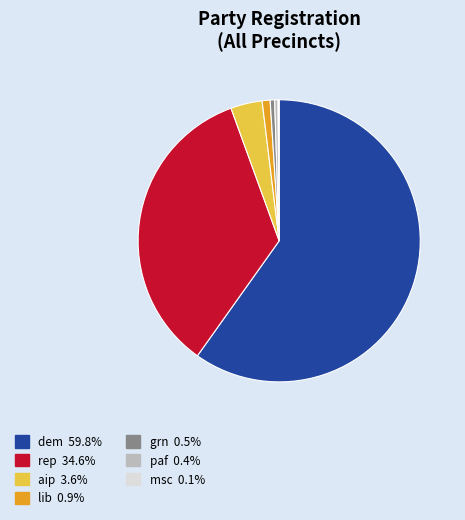

Which has a higher value, dem or grn?

dem